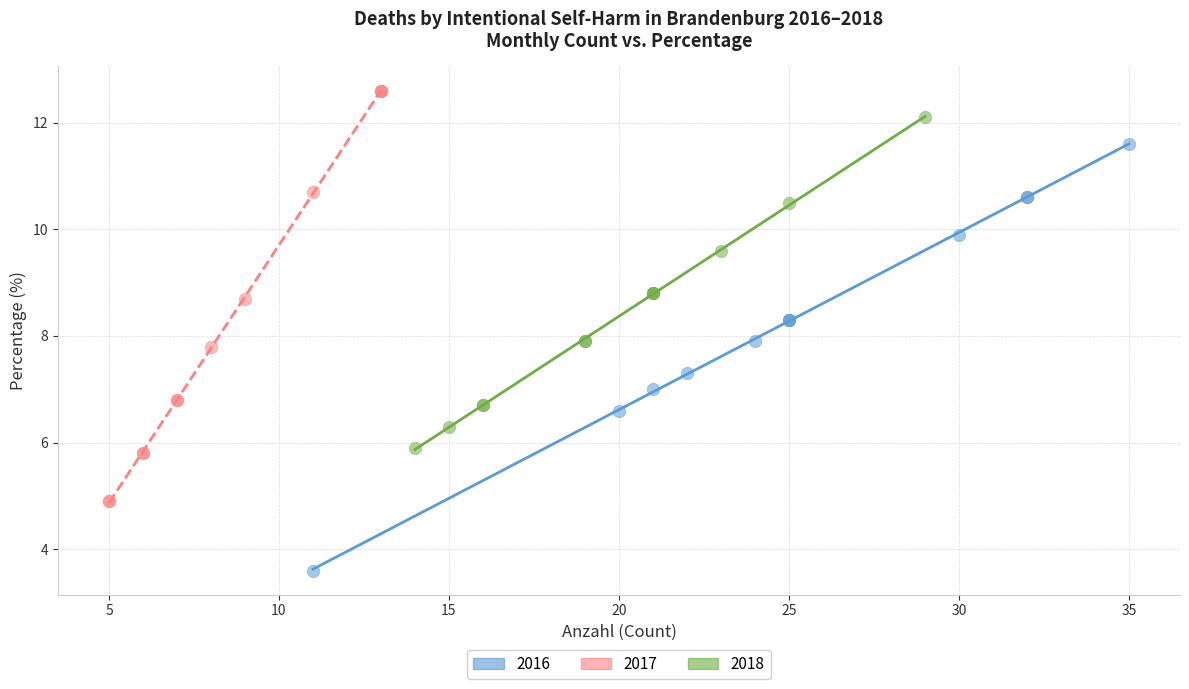

Which series contains the highest Y value?

2017